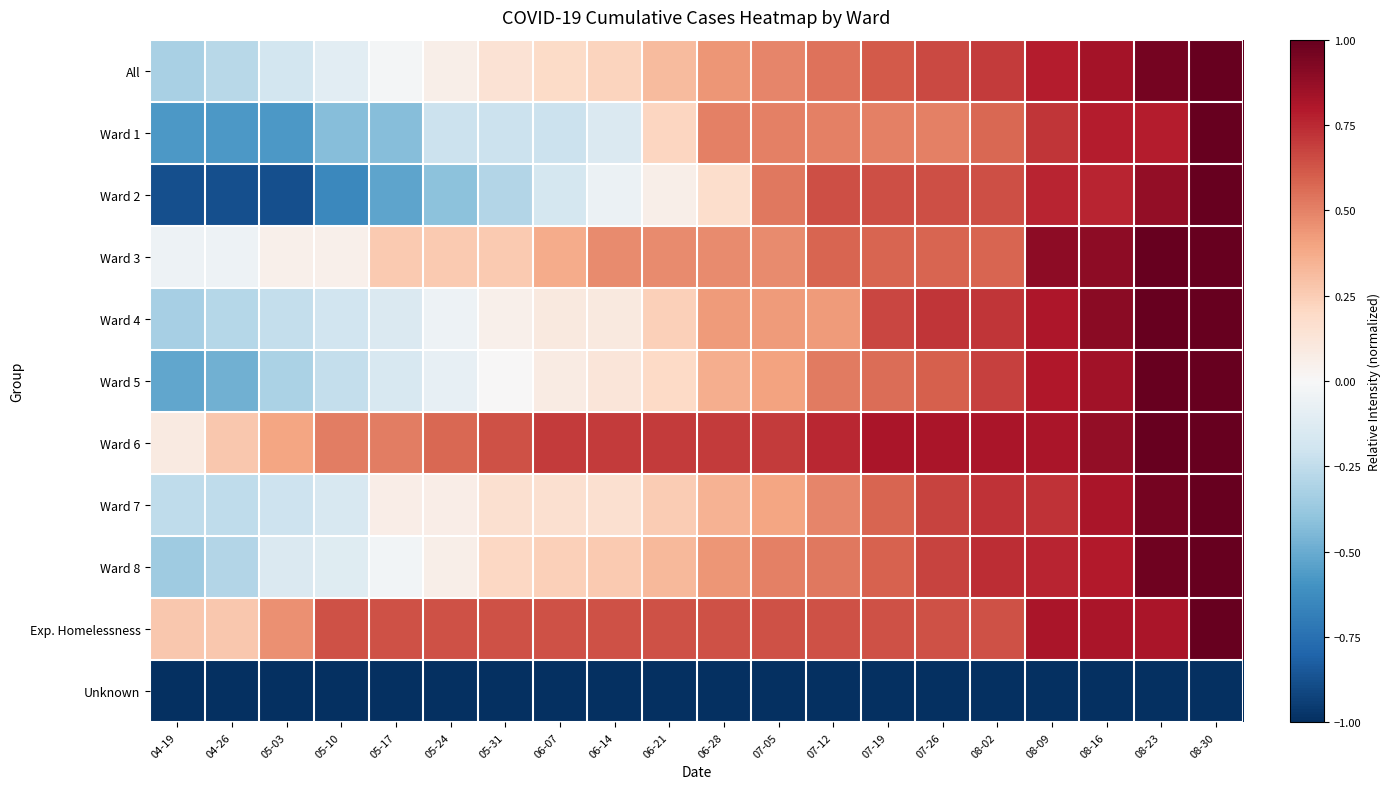

Between 04-19 and 07-19, which is larger?

07-19